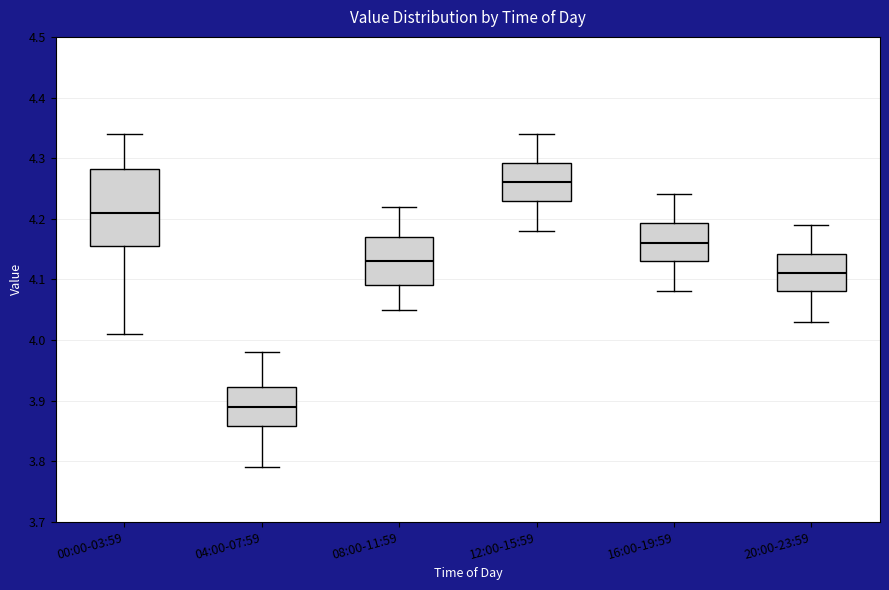

Where does the median line of the box for 20:00-23:59 sit on the y-axis? The values are not printed on the chart, so give them approximately, as read against the axis.

4.11